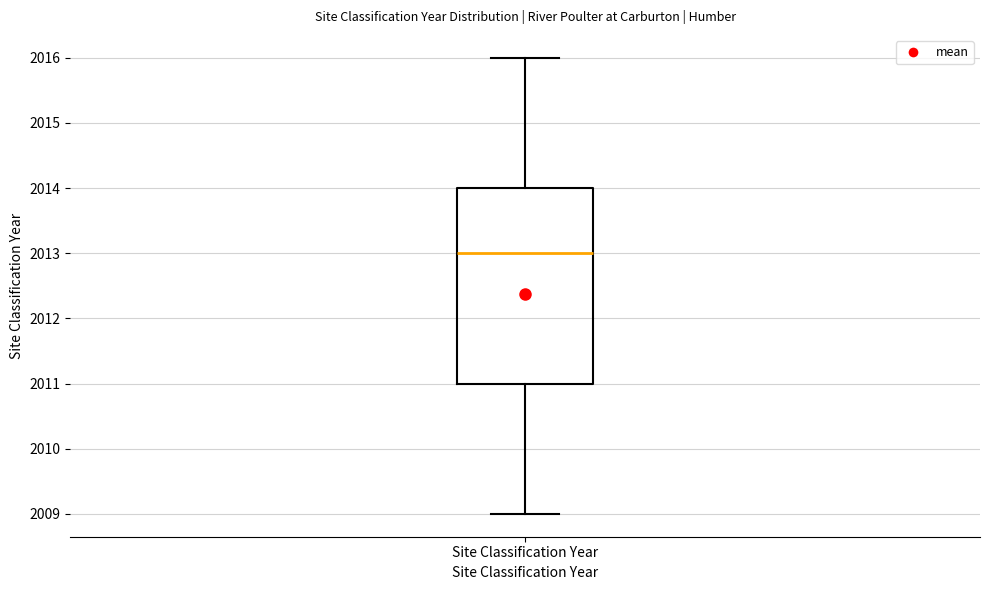

Where is the upper edge of the box for Site Classification Year on the y-axis? The values are not printed on the chart, so give them approximately, as read against the axis.

2014